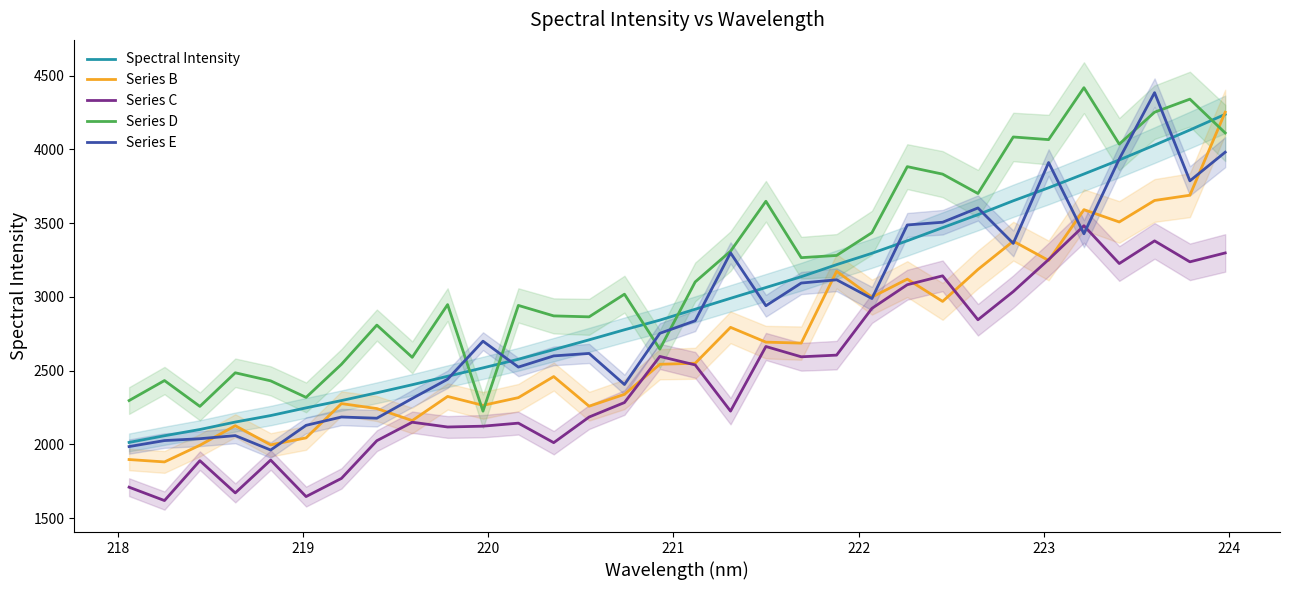

True or false: Spectral Intensity has more than 1 points higher than both neighbors.

False